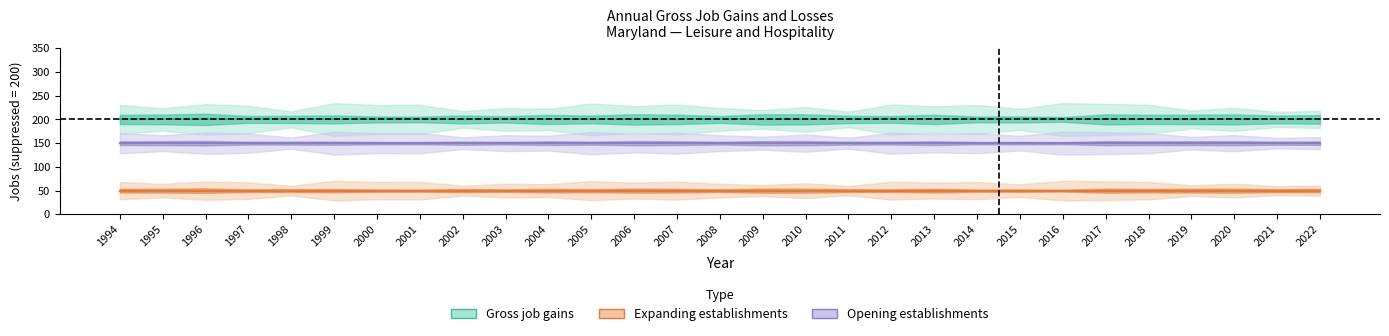

At which label is Opening establishments closest to 200?

1994